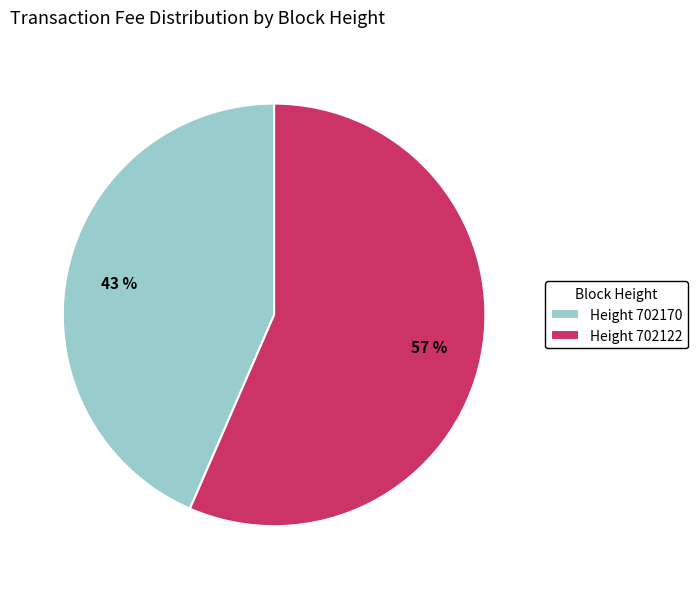

Combined, do Height 702122 and Height 702170 account for over 50%?

Yes